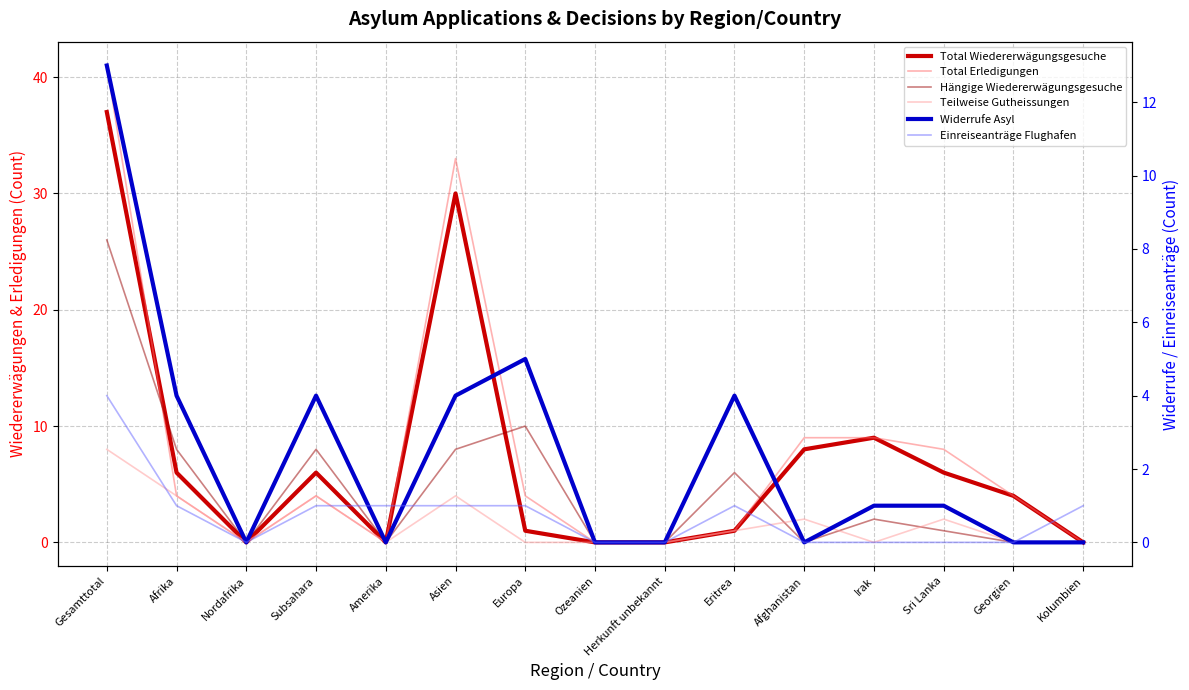

What is the difference between the maximum and minimum values in the Hängige Wiedererwägungsgesuche series?

26